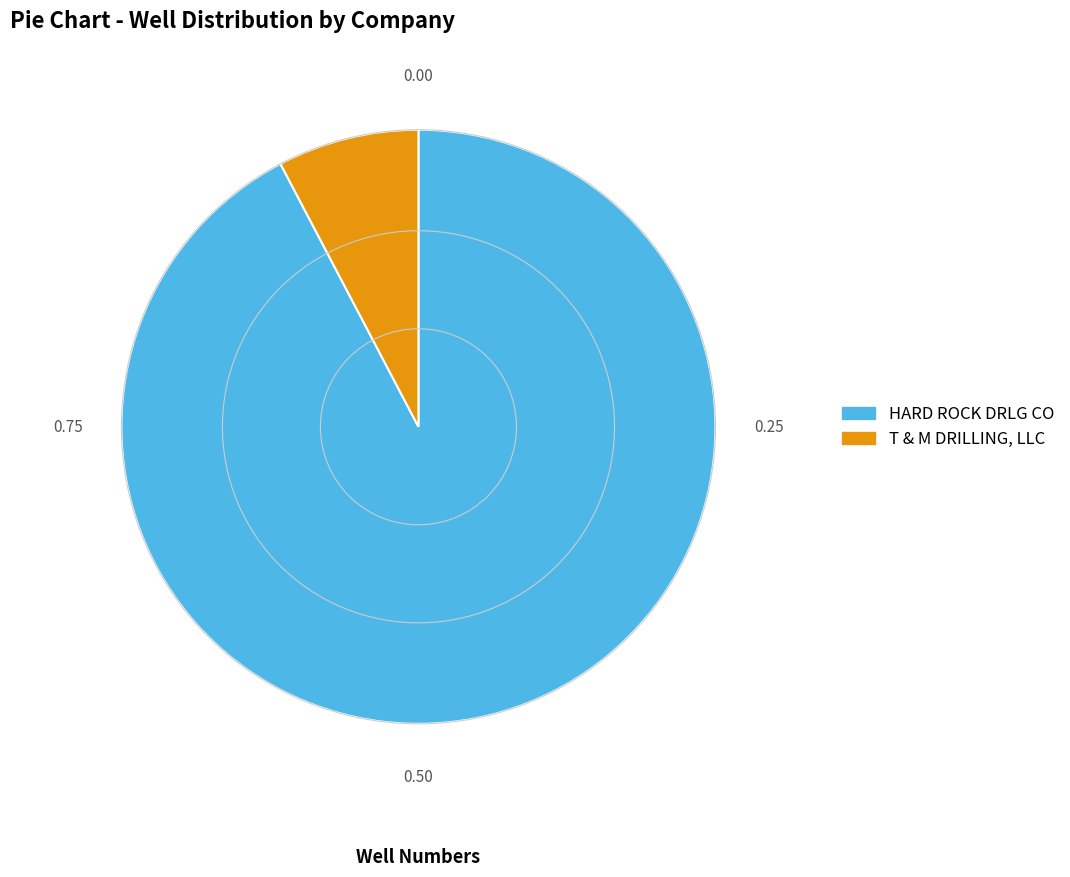

Is the sum of HARD ROCK DRLG CO and T & M DRILLING, LLC greater than half?

Yes